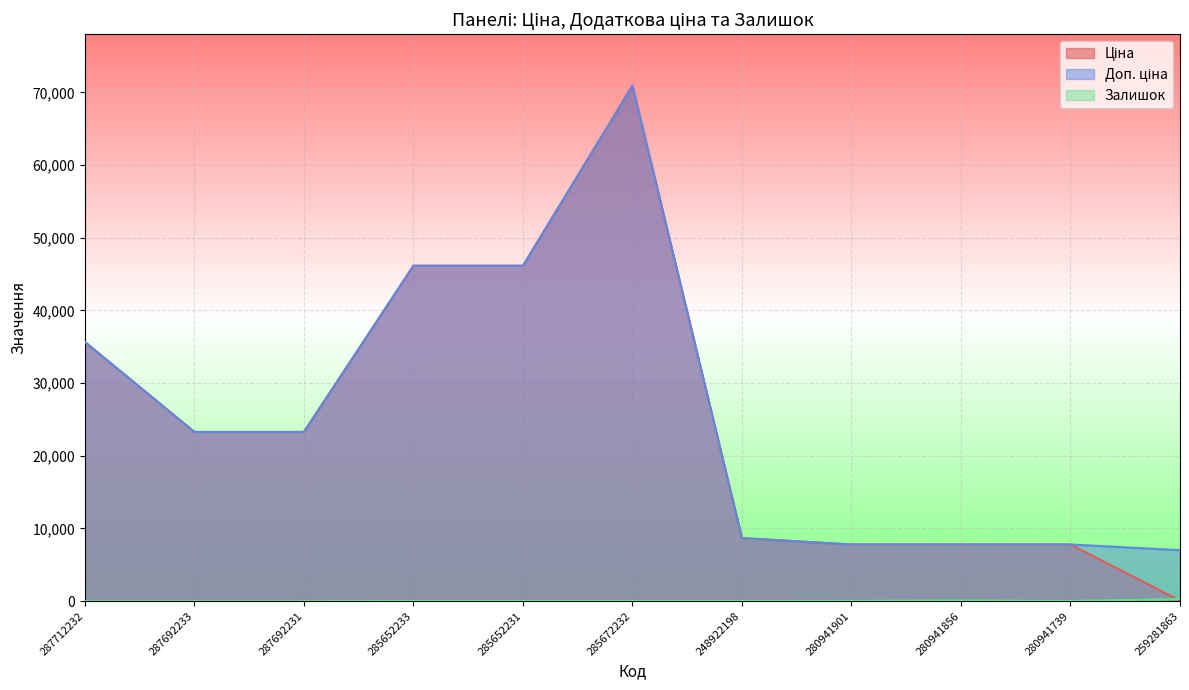

Where do Залишок and Ціна first cross each other?

280941739 and 259281863